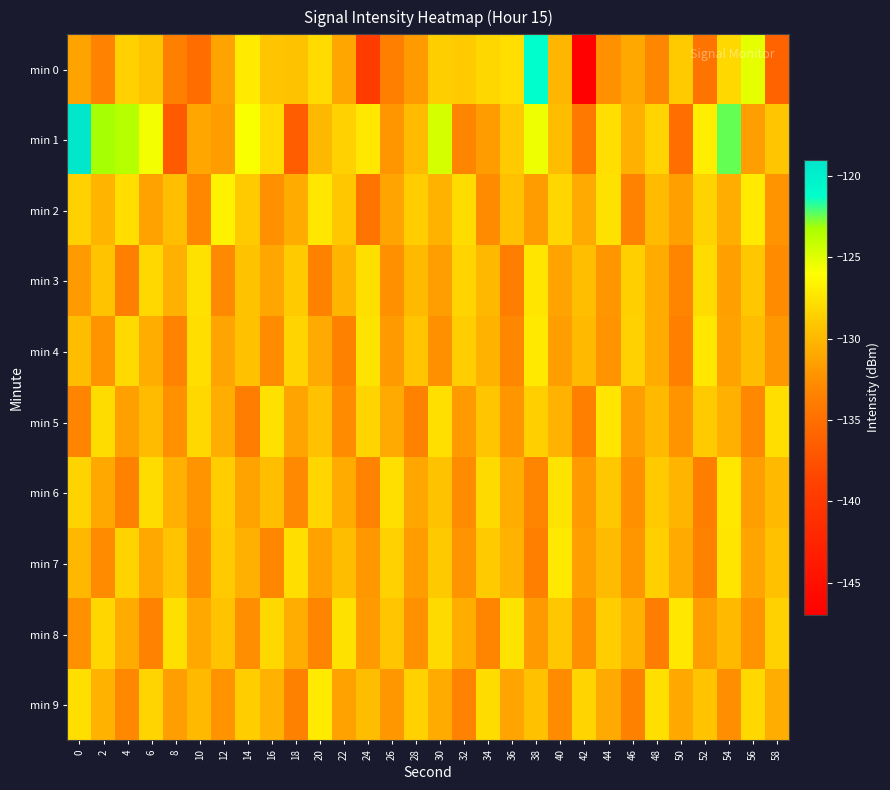

Count the number of categories in the chart.

30